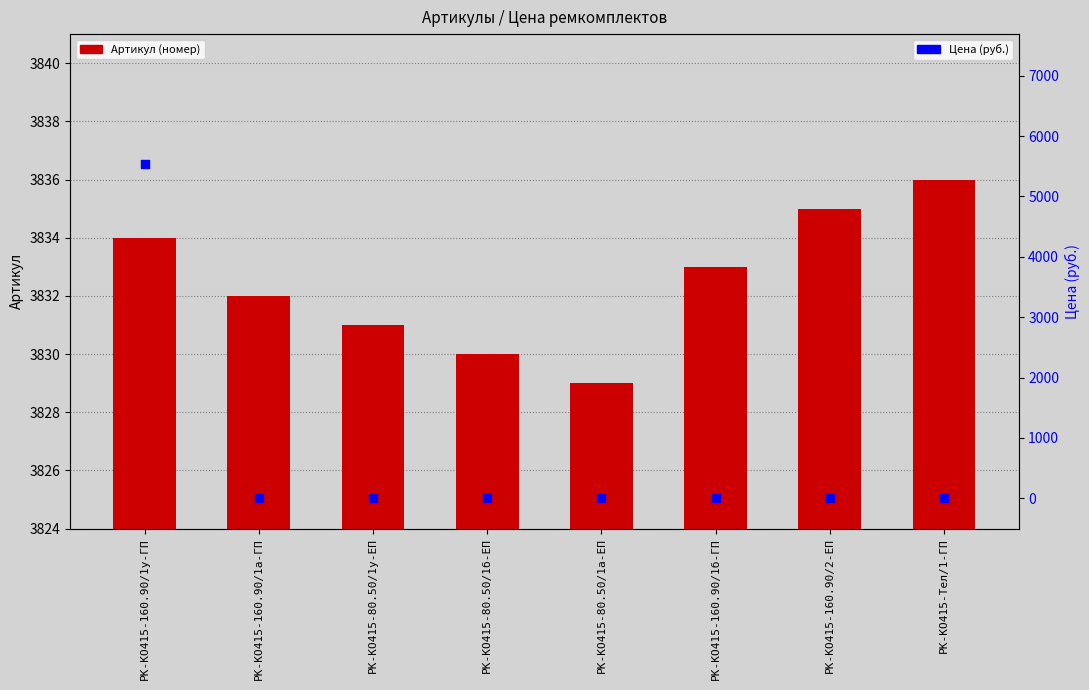

What is the total value across all series at РК-КО415-160.90/1у-ГП?

9363.7